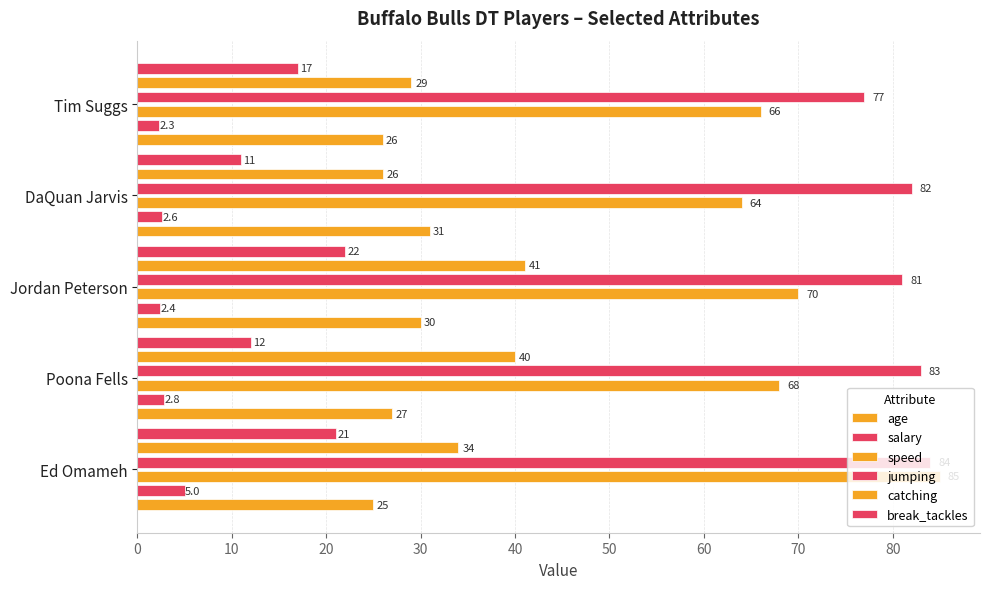

How many bars are there in each group?

6